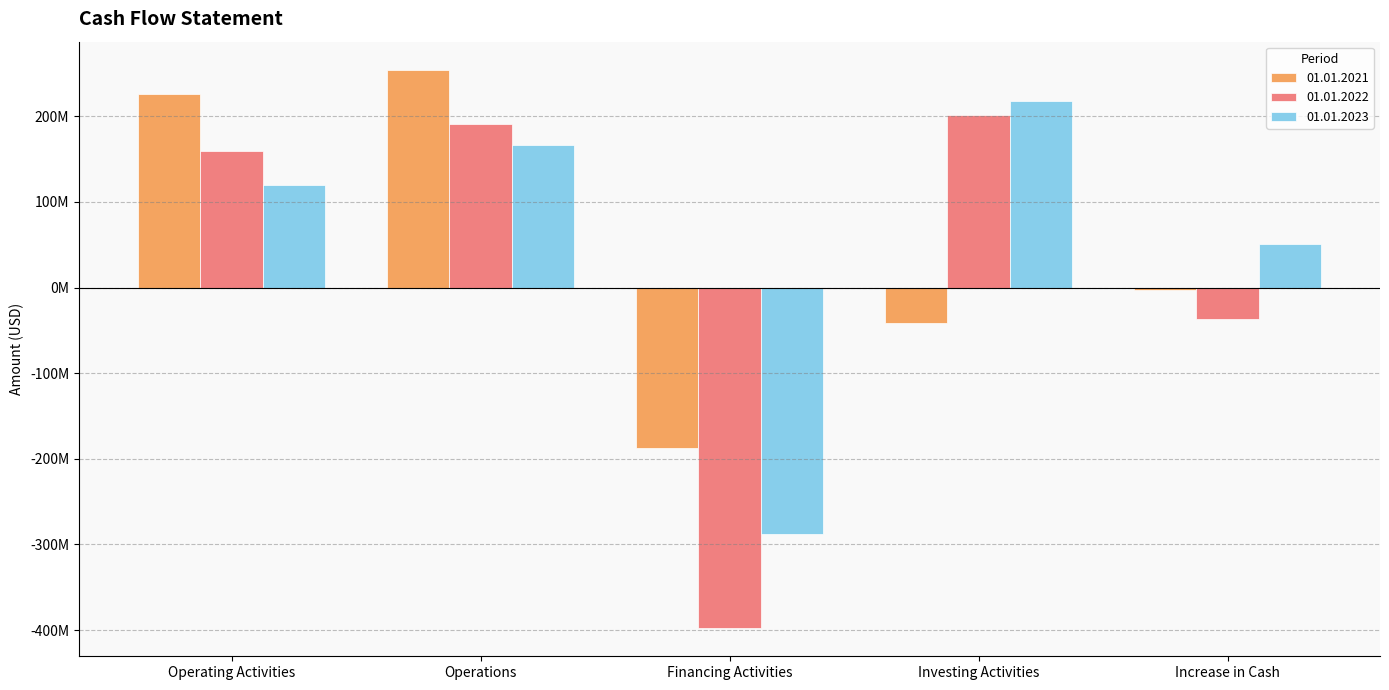

What are all the series names shown in the legend?

01.01.2021, 01.01.2022, 01.01.2023